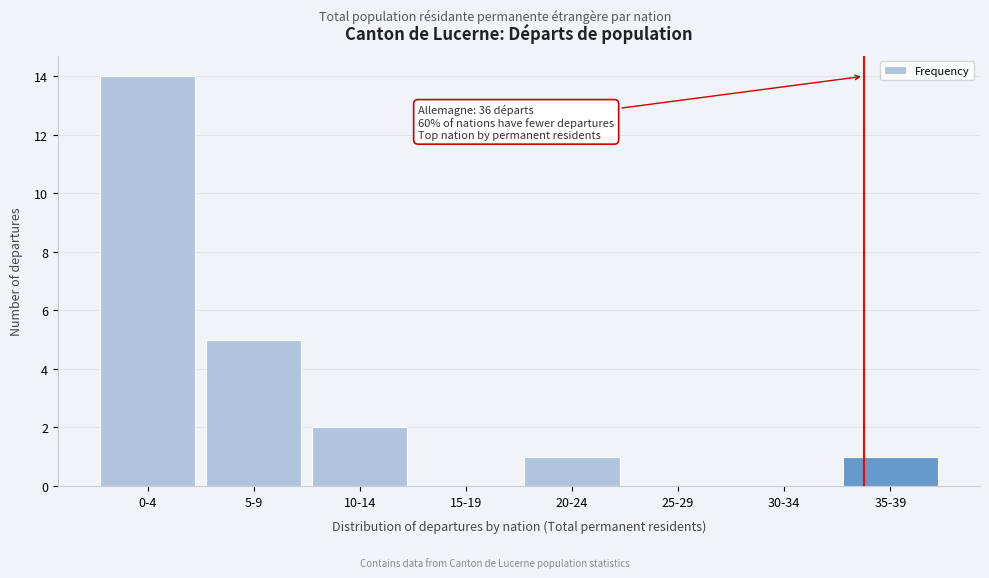

Reading left to right, what are all the values shown in this chart?

0-4=14	5-9=5	10-14=2	15-19=0	20-24=1	25-29=0	30-34=0	35-39=1